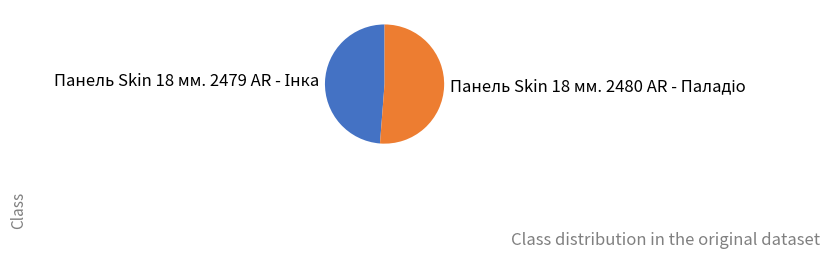

Does any single category account for the majority?

Yes